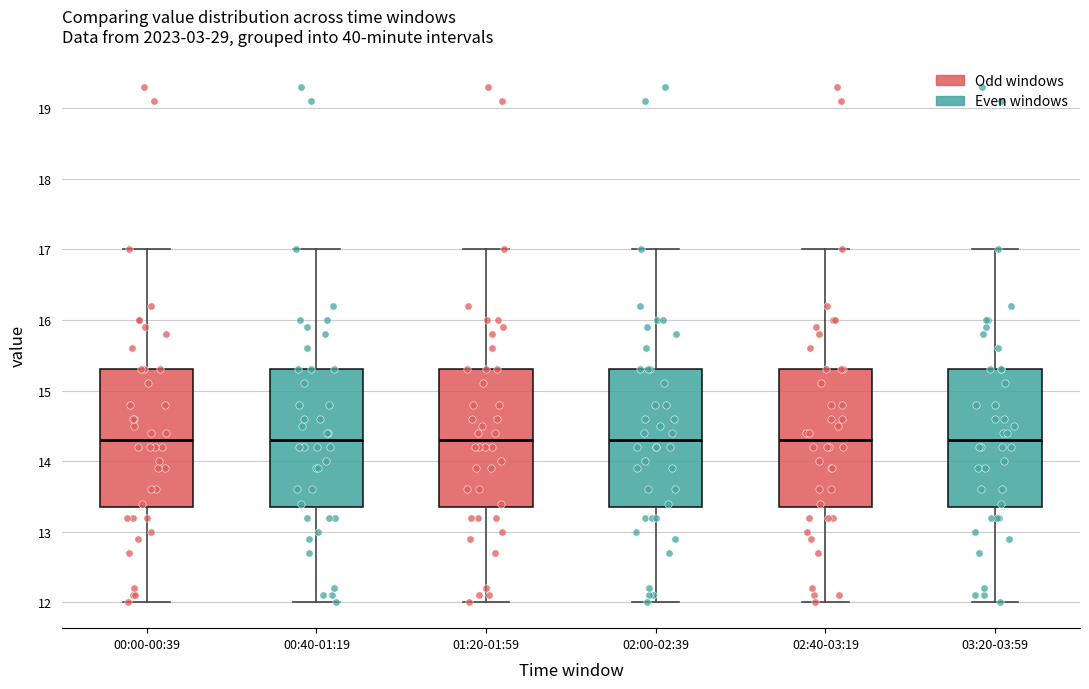

Where is the upper edge of the box for 02:00-02:39 on the y-axis? The values are not printed on the chart, so give them approximately, as read against the axis.

15.3